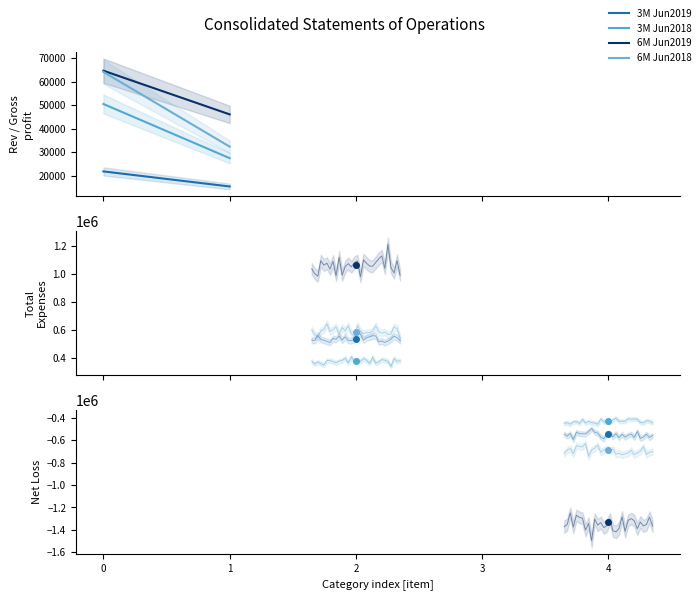

List the series in order of their overall mean, lowest first.

3M Jun2019, 3M Jun2018, 6M Jun2018, 6M Jun2019